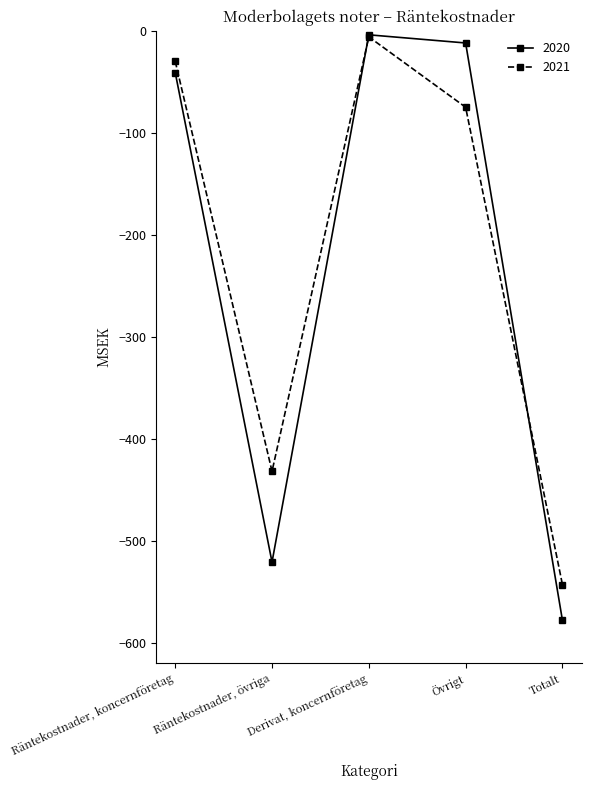

Reading left to right, transcribe all the data shown in this chart.

2020: Räntekostnader, koncernföretag=-41	Räntekostnader, övriga=-521	Derivat, koncernföretag=-4	Övrigt=-12	Totalt=-578
2021: Räntekostnader, koncernföretag=-30	Räntekostnader, övriga=-432	Derivat, koncernföretag=-6	Övrigt=-75	Totalt=-543